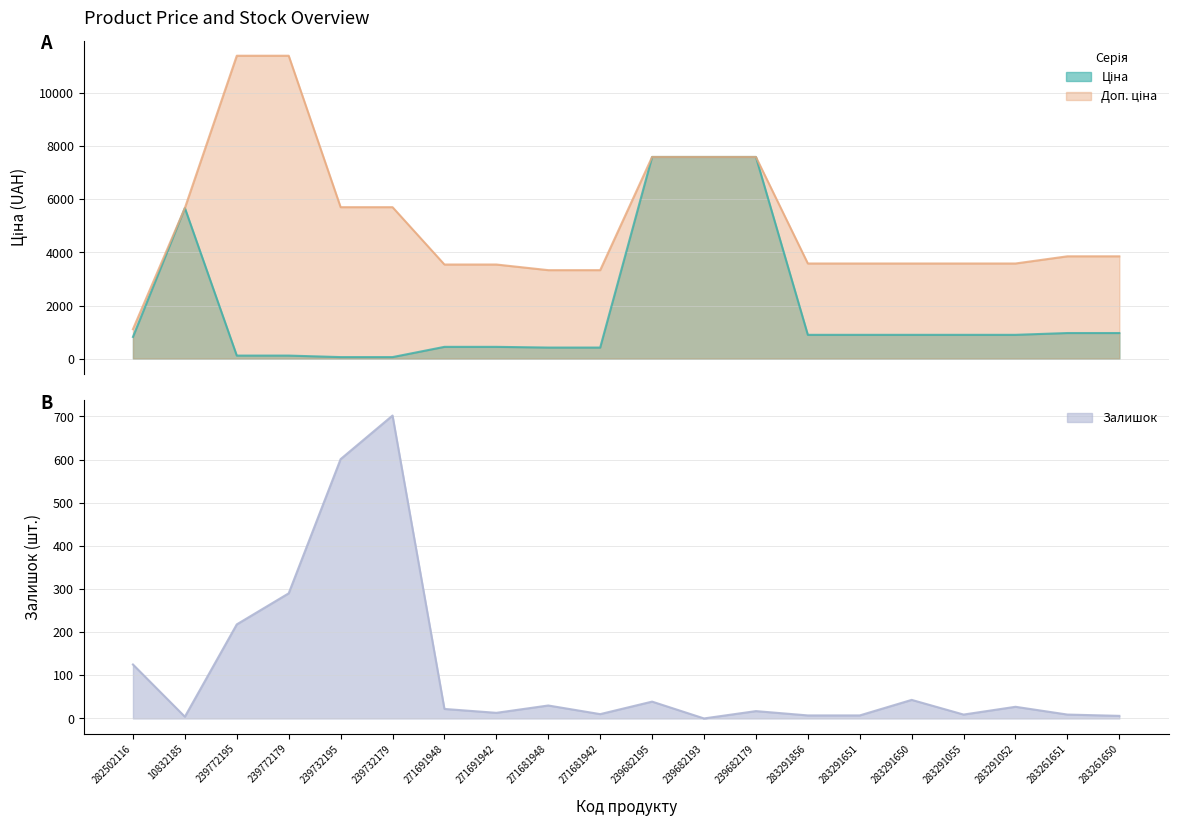

What position from the left is 239682179?

13